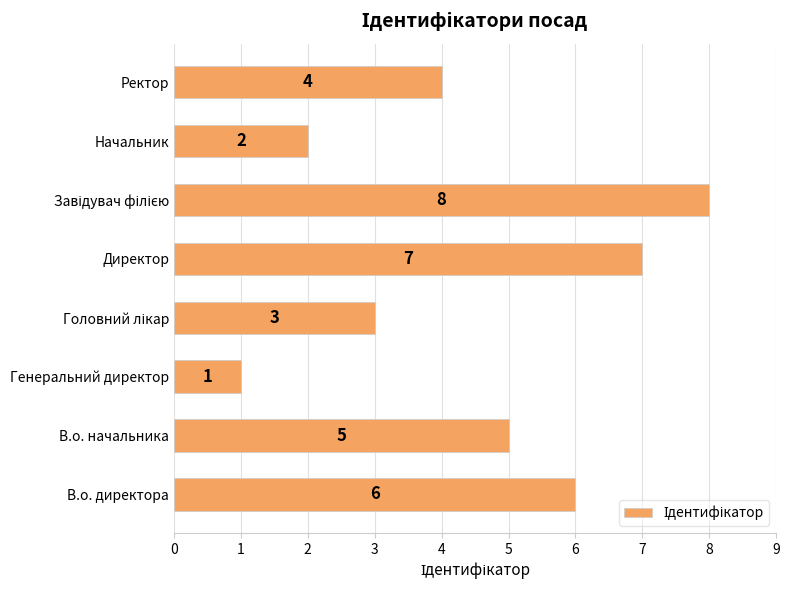

Which label corresponds to the smallest value in the chart?

Генеральний директор